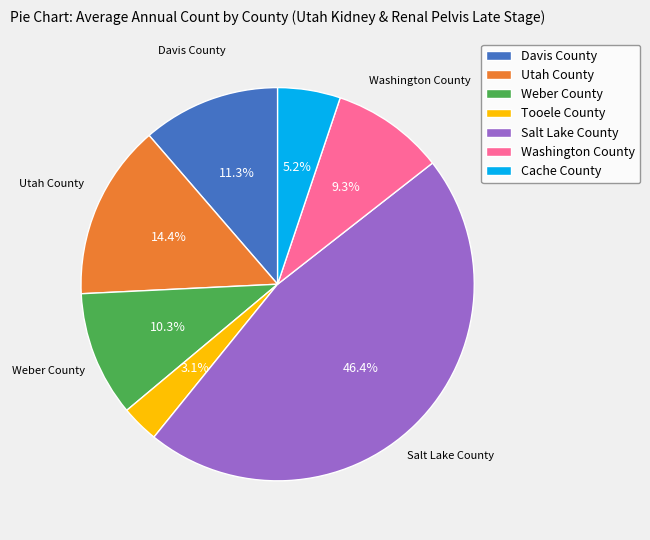

Is the sum of Tooele County and Washington County greater than half?

No